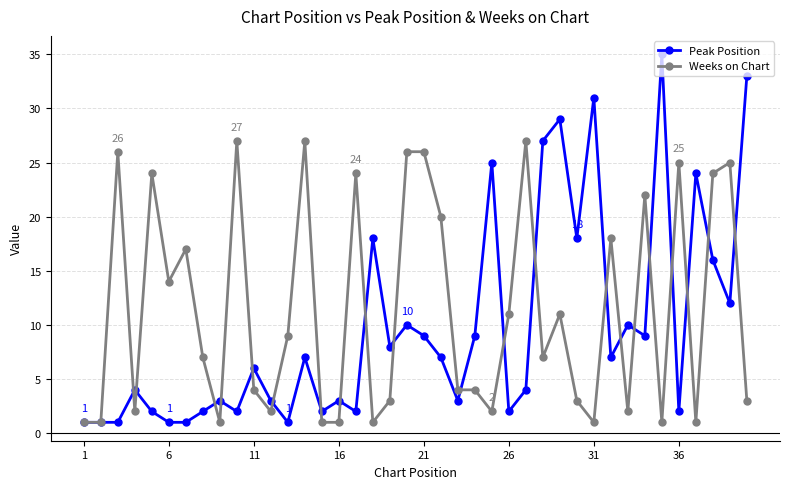

How many values in the Peak Position series are below 7?

20